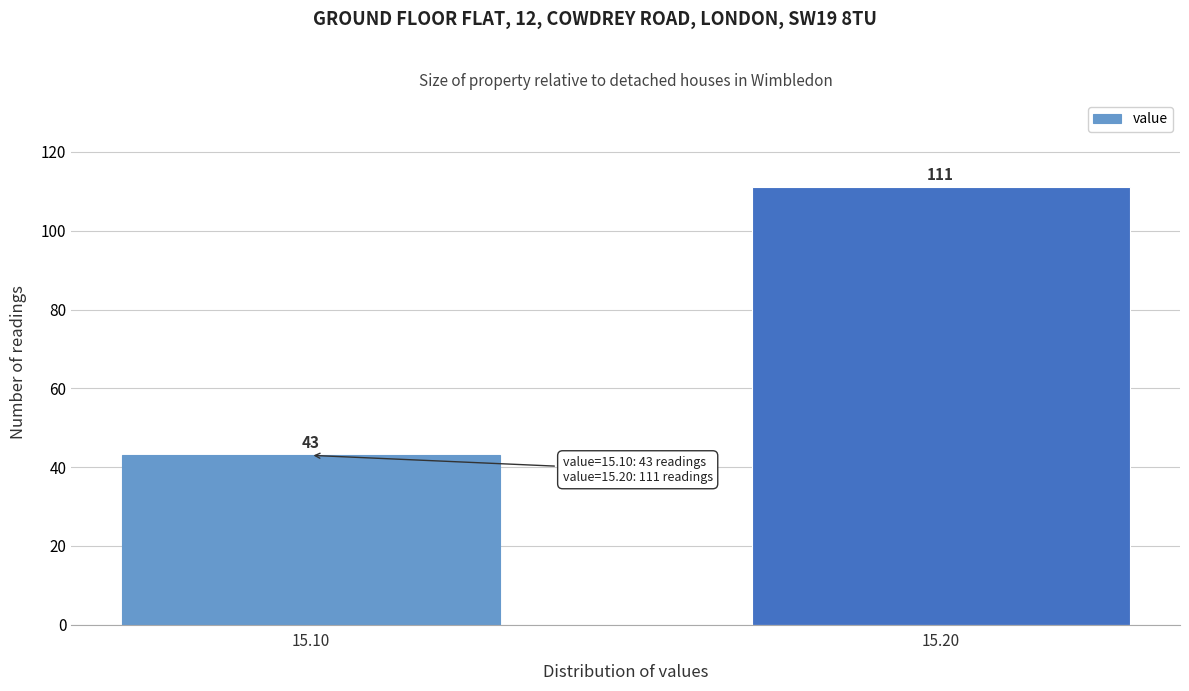

Reading right to left, what are all the values shown in this chart?

15.20=111	15.10=43